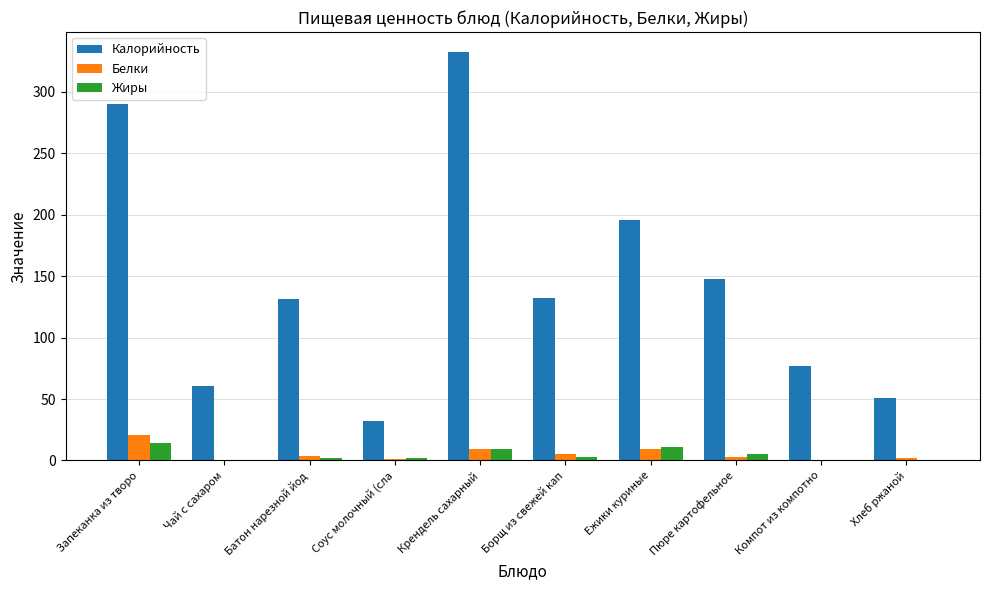

Is it true that Белки equals 1 at Соус молочный (сла?

True